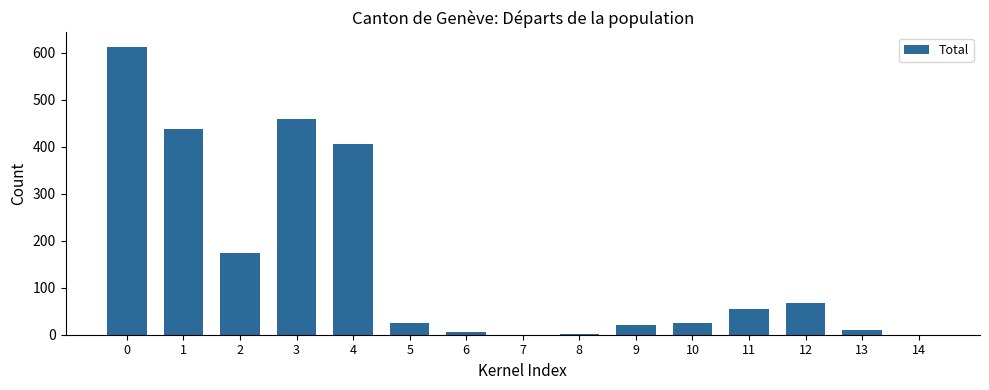

What is the difference between the values at 6 and 2?

169